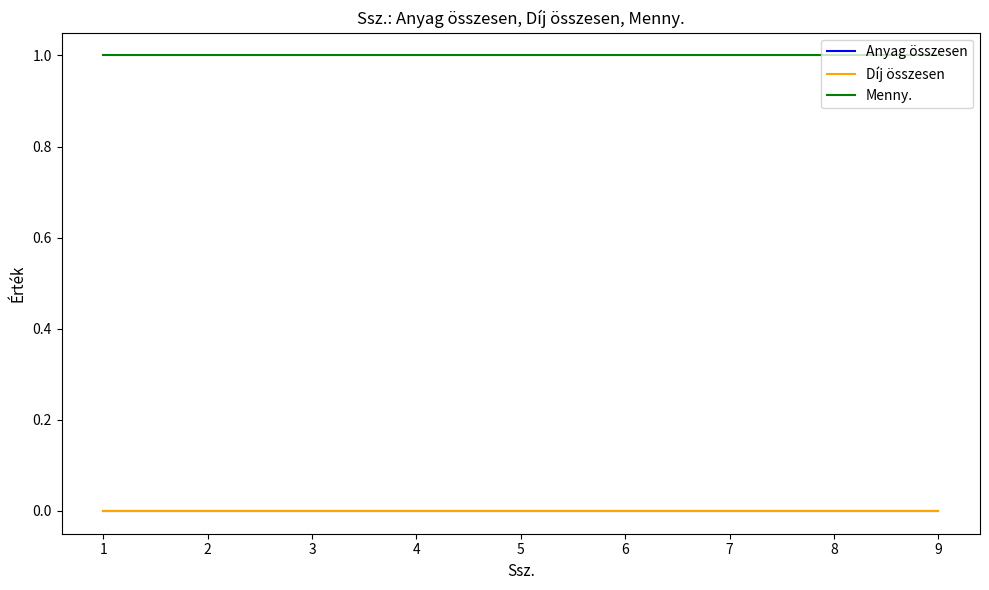

Does the chart display data point markers on the line(s)?

No